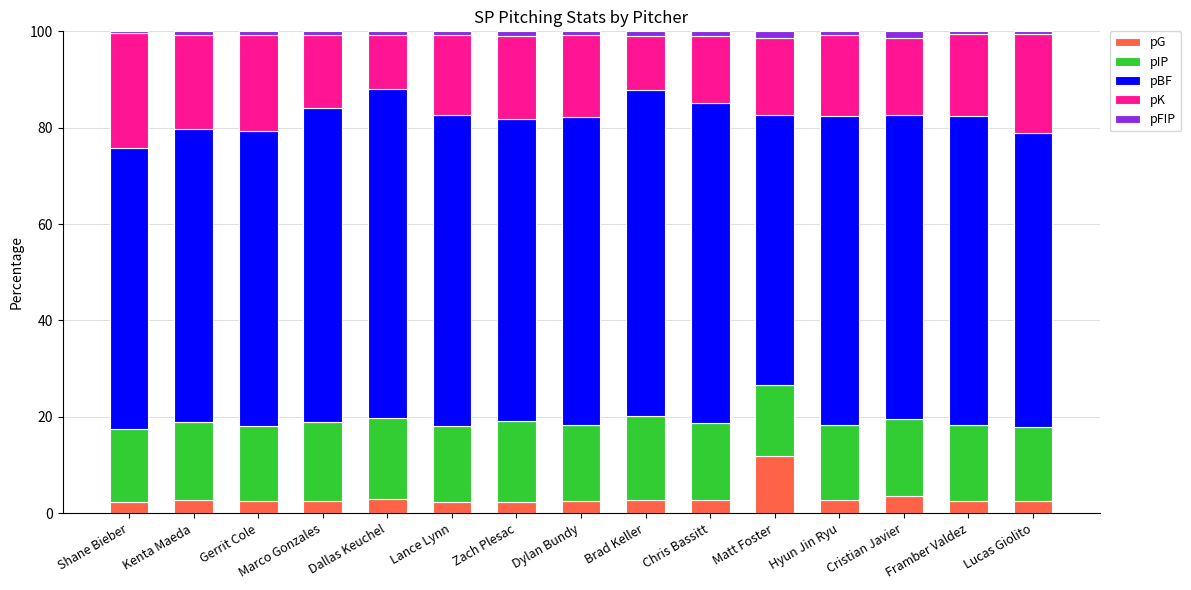

What is the difference between the maximum and minimum values in the pG series?

9.5